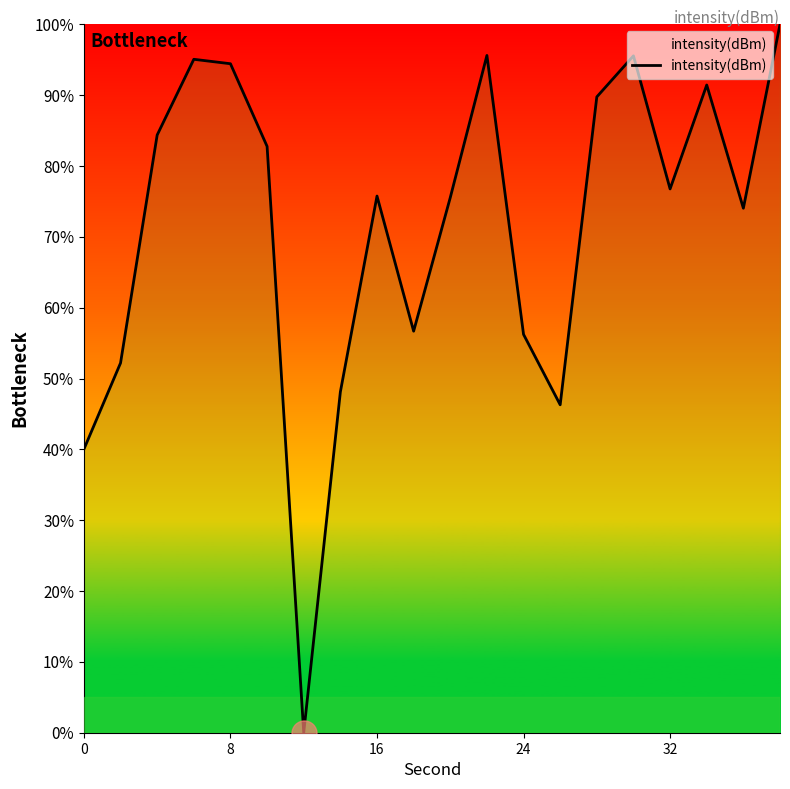

What is the greatest value displayed?

100.0